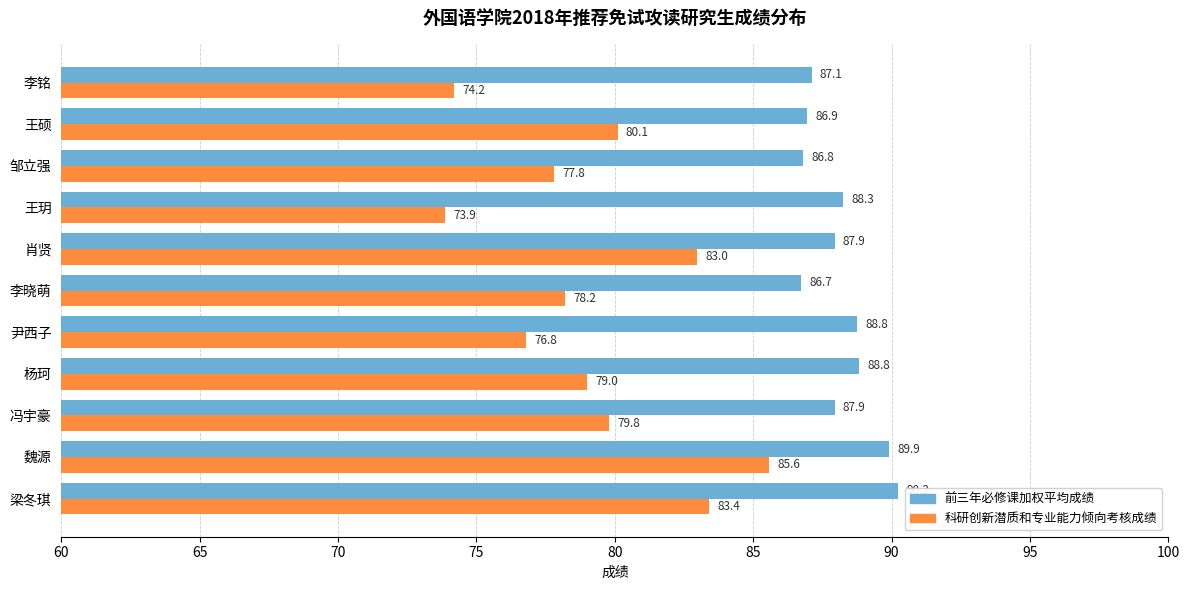

Is it true that 科研创新潜质和专业能力倾向考核成绩 equals 134.3 at 梁冬琪?

False